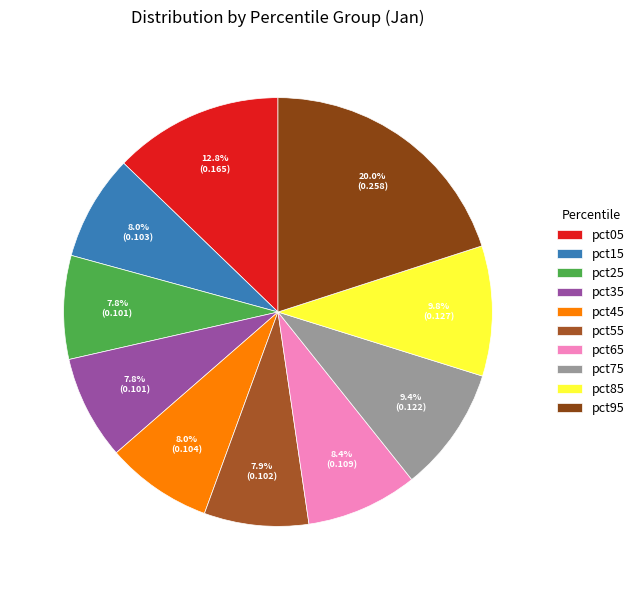

Does any single category account for the majority?

No